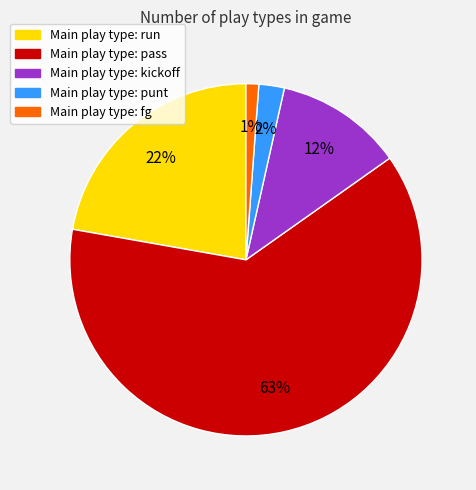

Count the number of slices in the pie.

5